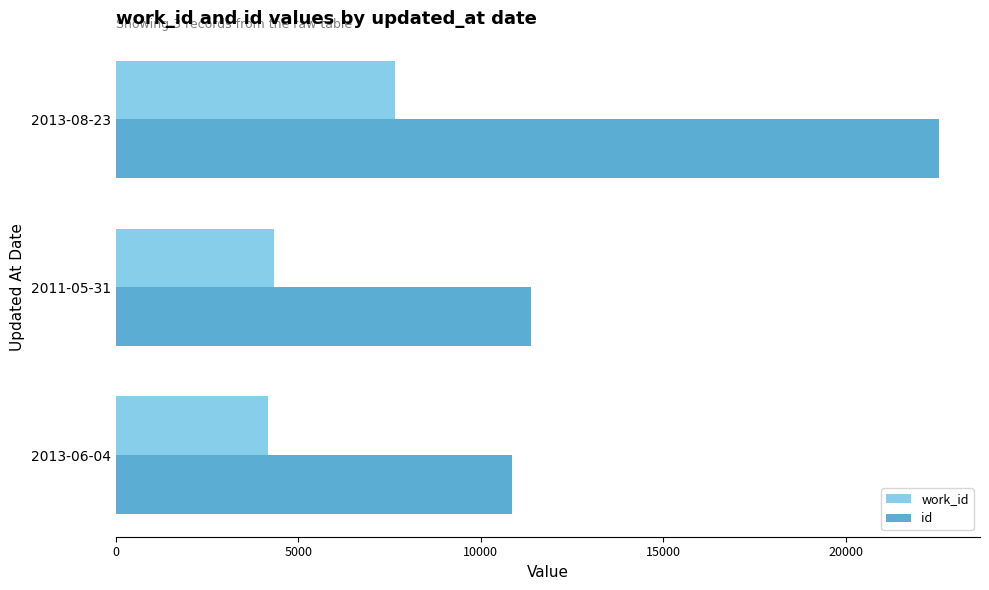

What is the highest value of the work_id series?

7643